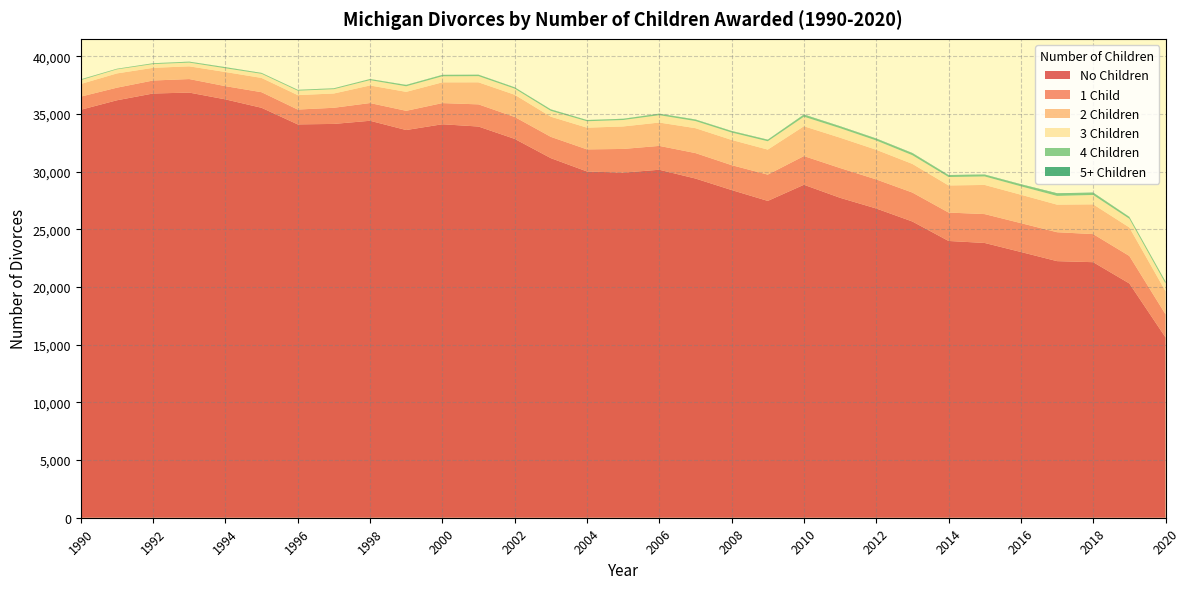

Reading left to right, list all the values displayed in this chart.

No Children: 1990=35353	1991=36176	1992=36763	1993=36842	1994=36254	1995=35524	1996=34086	1997=34127	1998=34400	1999=33597	2000=34098	2001=33900	2002=32830	2003=31161	2004=30006	2005=29905	2006=30155	2007=29394	2008=28397	2009=27455	2010=28854	2011=27724	2012=26798	2013=25669	2014=23984	2015=23810	2016=23029	2017=22236	2018=22145	2019=20302	2020=15630
1 Child: 1990=1139	1991=1091	1992=1126	1993=1172	1994=1145	1995=1351	1996=1286	1997=1398	1998=1535	1999=1665	2000=1833	2001=1921	2002=1901	2003=1844	2004=1914	2005=2053	2006=2067	2007=2206	2008=2156	2009=2278	2010=2486	2011=2580	2012=2518	2013=2509	2014=2462	2015=2502	2016=2499	2017=2506	2018=2433	2019=2382	2020=1999
2 Children: 1990=1095	1991=1236	1992=1098	1993=1103	1994=1226	1995=1237	1996=1252	1997=1239	1998=1524	1999=1643	2000=1799	2001=1910	2002=1925	2003=1748	2004=1881	2005=1949	2006=2024	2007=2158	2008=2187	2009=2168	2010=2585	2011=2629	2012=2570	2013=2482	2014=2350	2015=2526	2016=2463	2017=2390	2018=2580	2019=2473	2020=2004
3 Children: 1990=330	1991=351	1992=326	1993=325	1994=325	1995=358	1996=382	1997=374	1998=462	1999=484	2000=524	2001=537	2002=531	2003=506	2004=558	2005=559	2006=638	2007=618	2008=641	2009=724	2010=827	2011=825	2012=805	2013=755	2014=729	2015=737	2016=729	2017=757	2018=812	2019=752	2020=666
4 Children: 1990=62	1991=45	1992=64	1993=68	1994=82	1995=62	1996=66	1997=68	1998=88	1999=103	2000=110	2001=117	2002=103	2003=109	2004=94	2005=96	2006=115	2007=117	2008=120	2009=117	2010=162	2011=147	2012=151	2013=170	2014=149	2015=144	2016=159	2017=197	2018=171	2019=150	2020=145
5+ Children: 1990=14	1991=8	1992=9	1993=13	1994=14	1995=15	1996=12	1997=10	1998=9	1999=16	2000=15	2001=10	2002=12	2003=19	2004=13	2005=13	2006=18	2007=20	2008=17	2009=21	2010=29	2011=24	2012=24	2013=23	2014=25	2015=23	2016=24	2017=35	2018=33	2019=14	2020=29